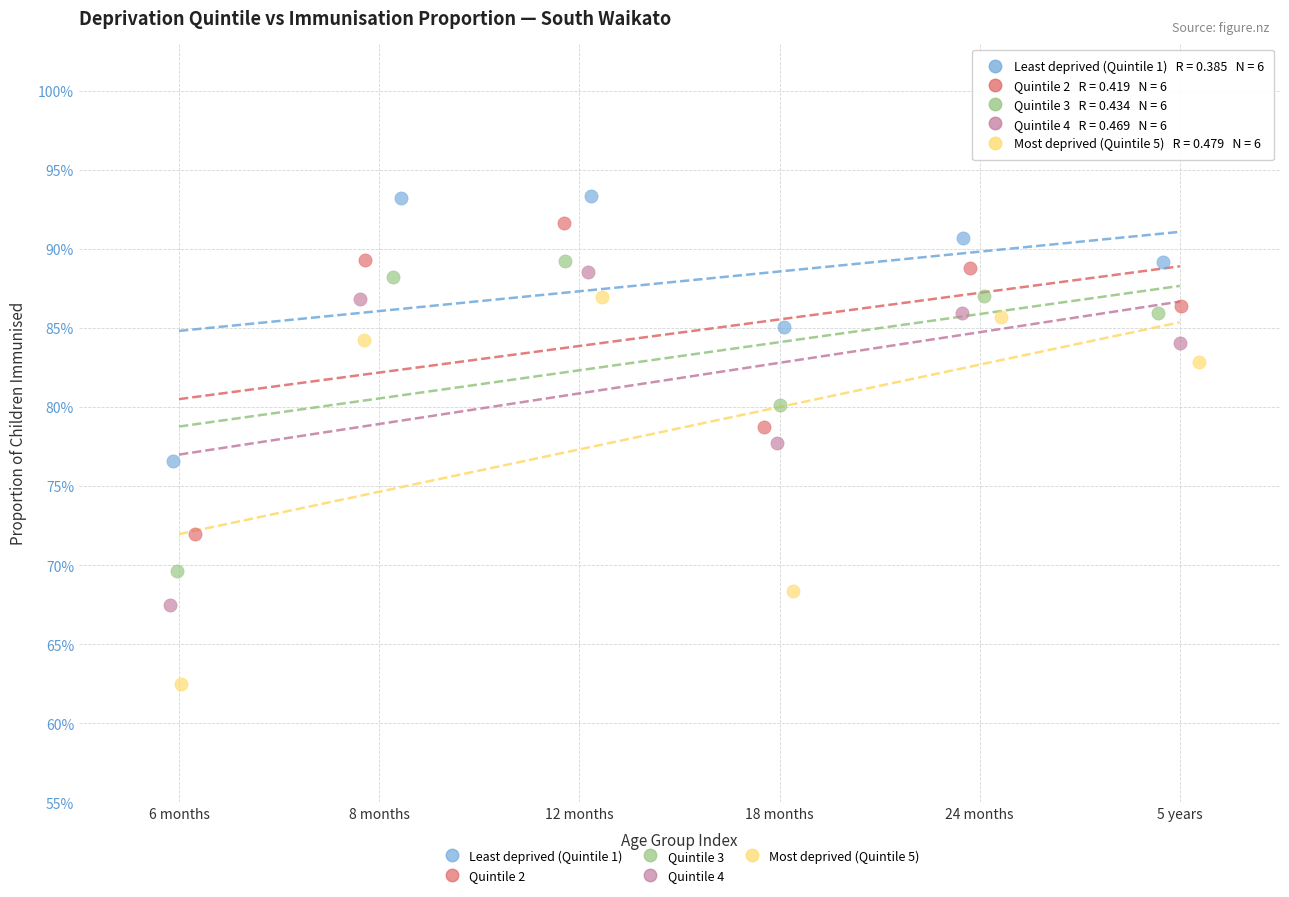

What are all the series names shown in the legend?

Least deprived (Quintile 1), Quintile 2, Quintile 3, Quintile 4, Most deprived (Quintile 5)